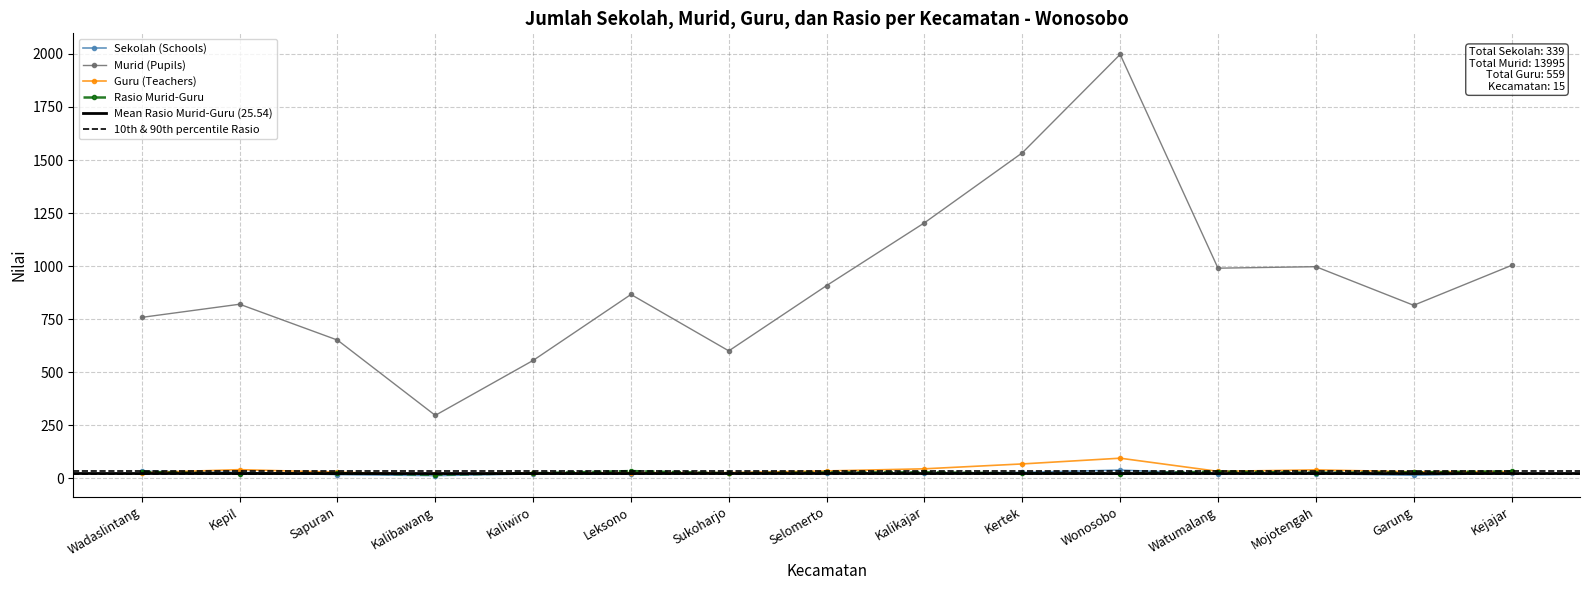

In Rasio Murid-Guru, how many points are lower than both neighbors (excluding endpoints)?

5